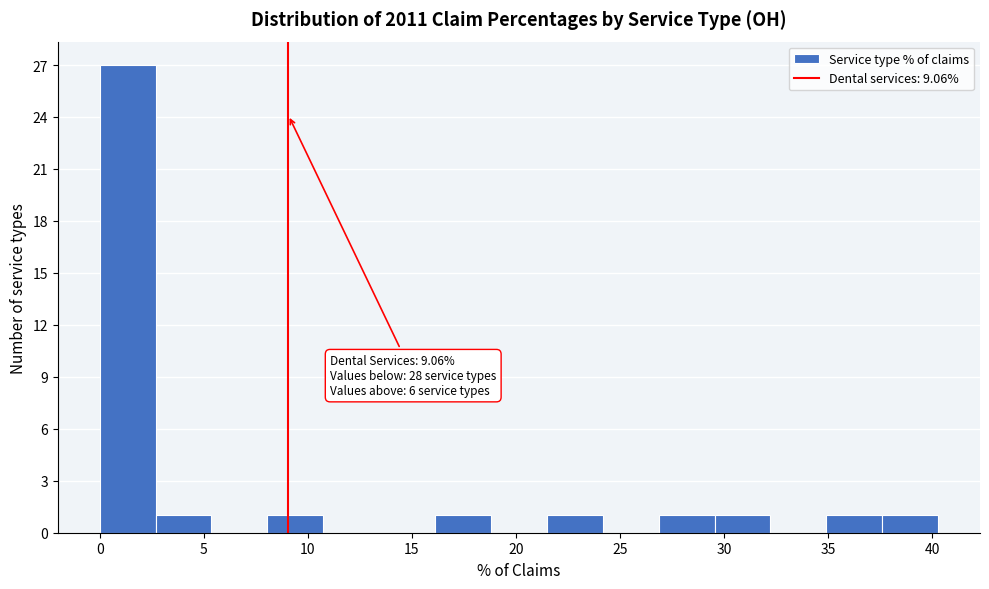

Which range on the x-axis has the tallest bar?

0.0 to 2.5